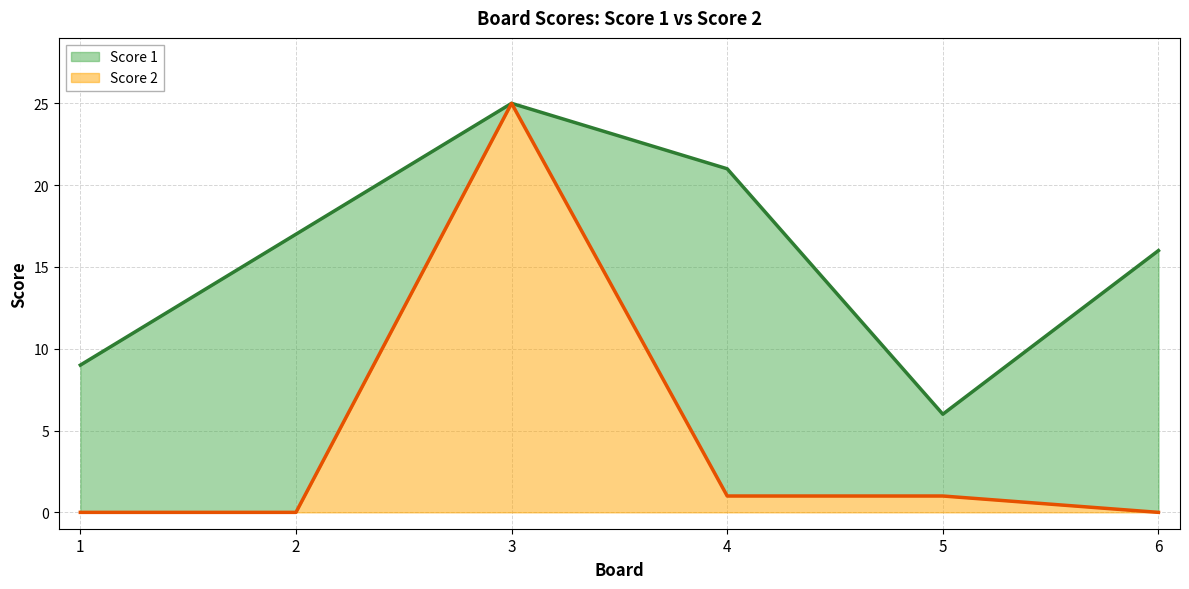

At how many categories does at least one series exceed 12?

4